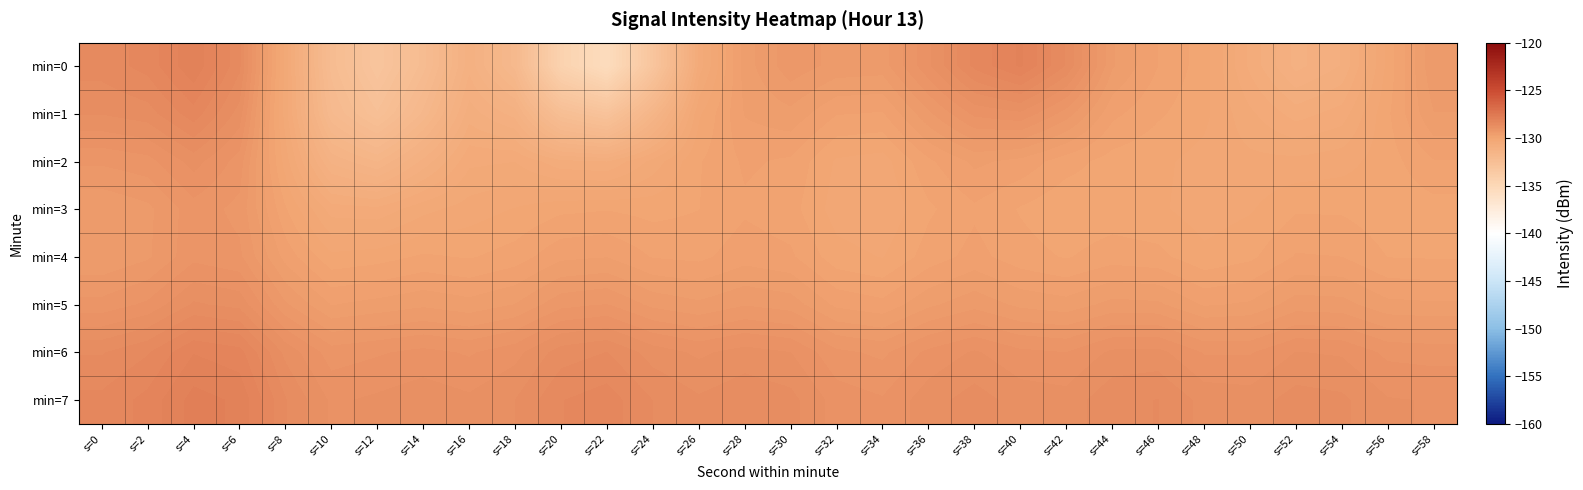

How many categories are shown in the chart?

30